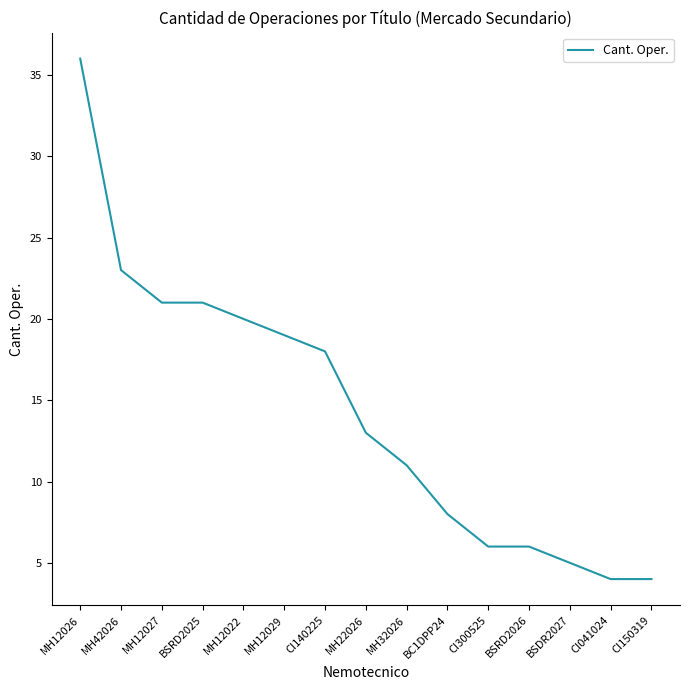

Which category has the highest value across all series?

MH12026